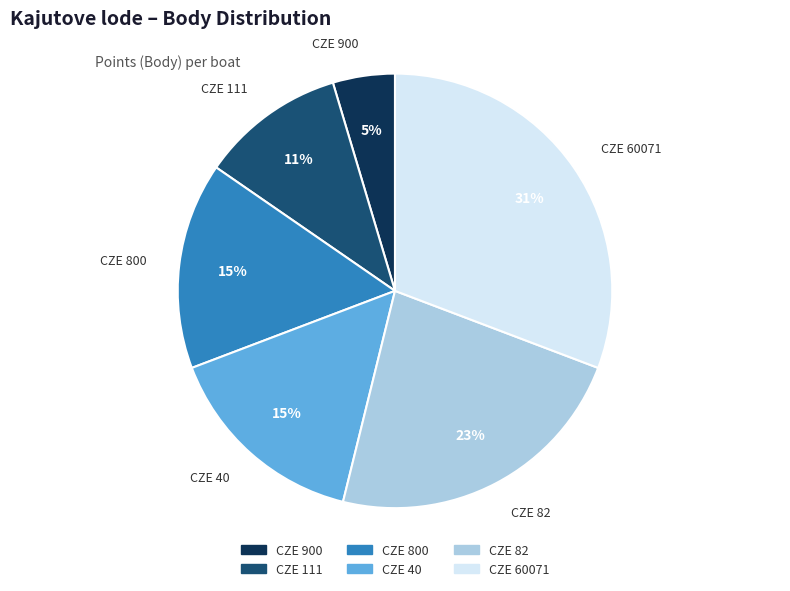

To the nearest percent, what is the difference between the largest and smallest slice percentages?

26%